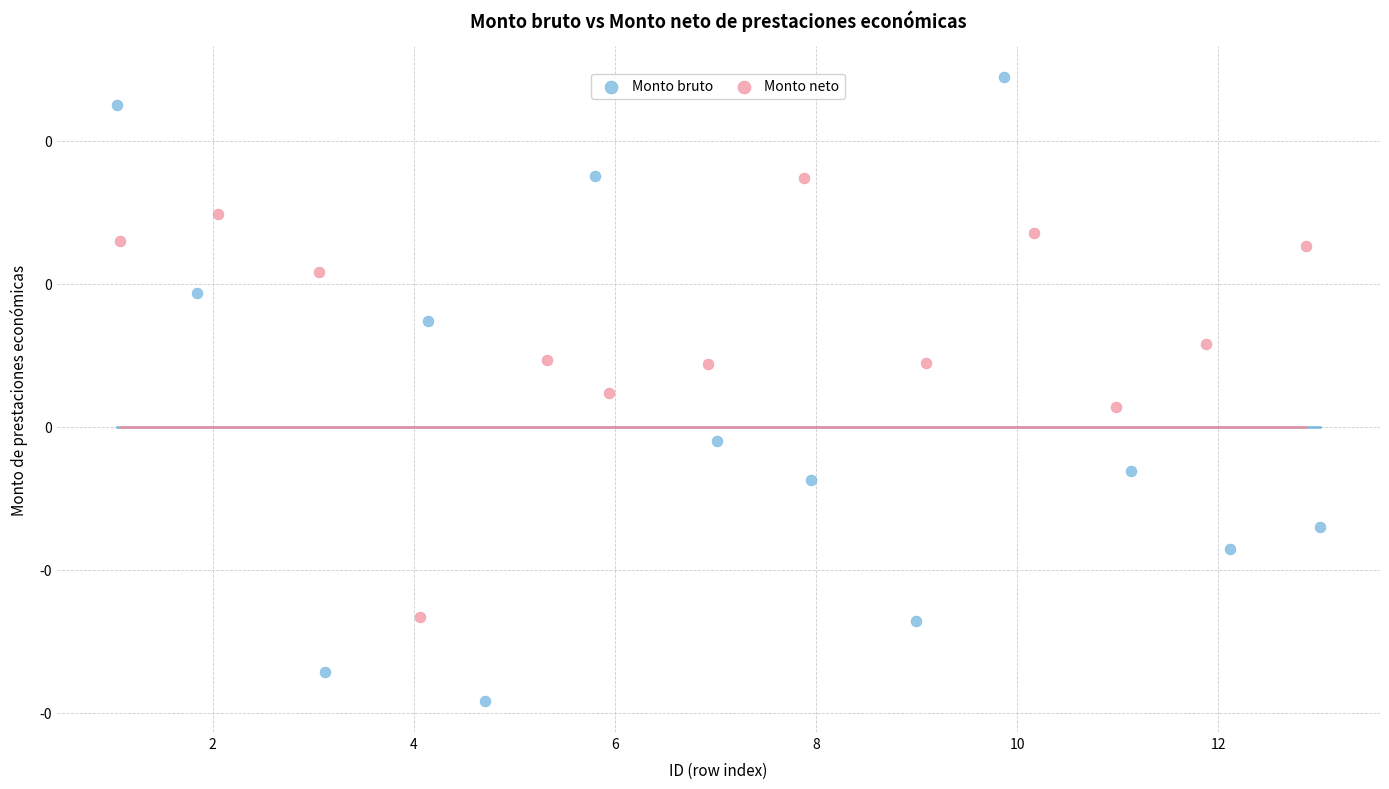

Which series contains the lowest Y value?

Monto bruto